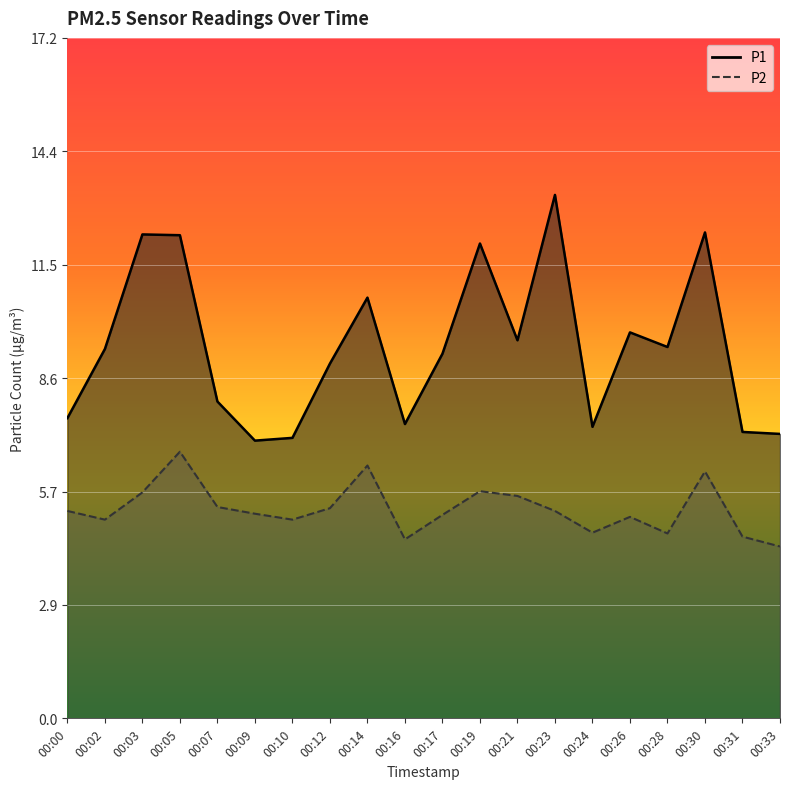

Which series has the largest range (max minus min)?

P1